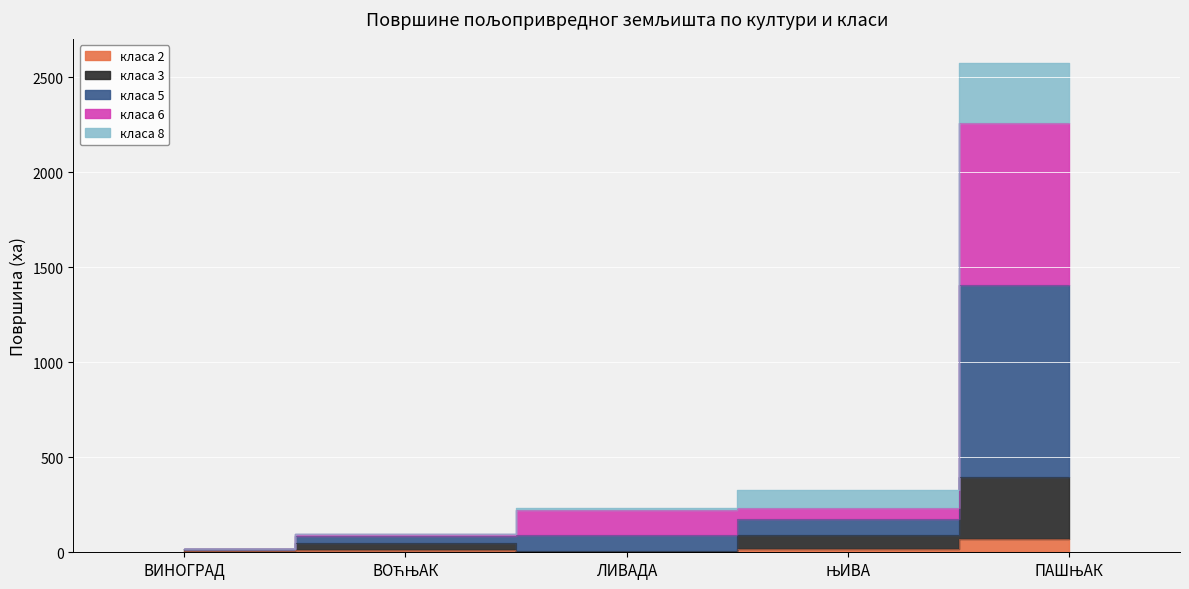

At which category does класа 3 reach its first local peak?

ВОЋЊАК